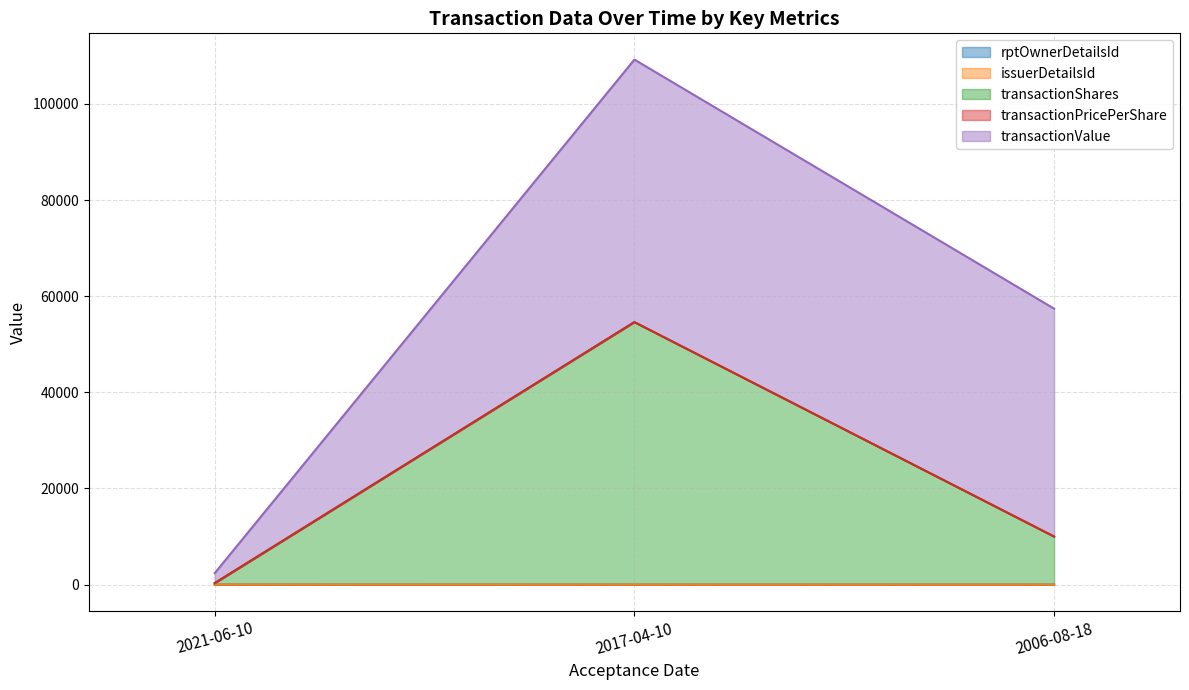

Is the value of transactionPricePerShare at 2017-04-10 greater than the value of transactionShares at 2021-06-10?

Yes